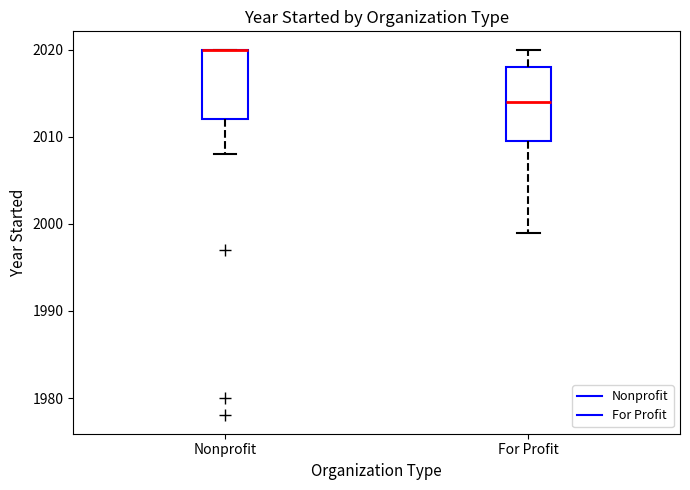

Where does the upper whisker of the box for For Profit end on the y-axis? The values are not printed on the chart, so give them approximately, as read against the axis.

2020